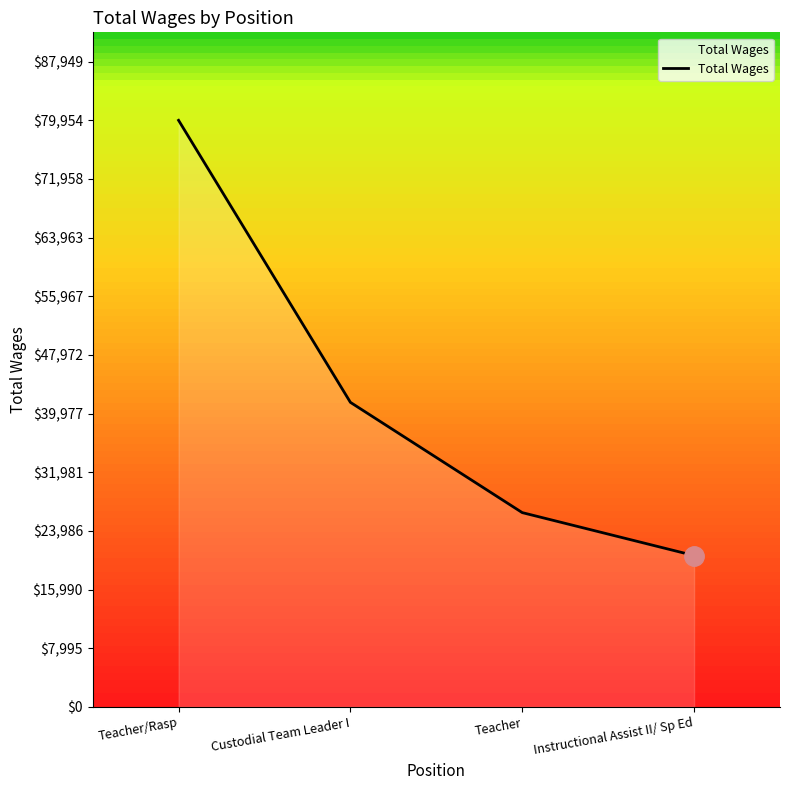

How many categories are shown in the chart?

4